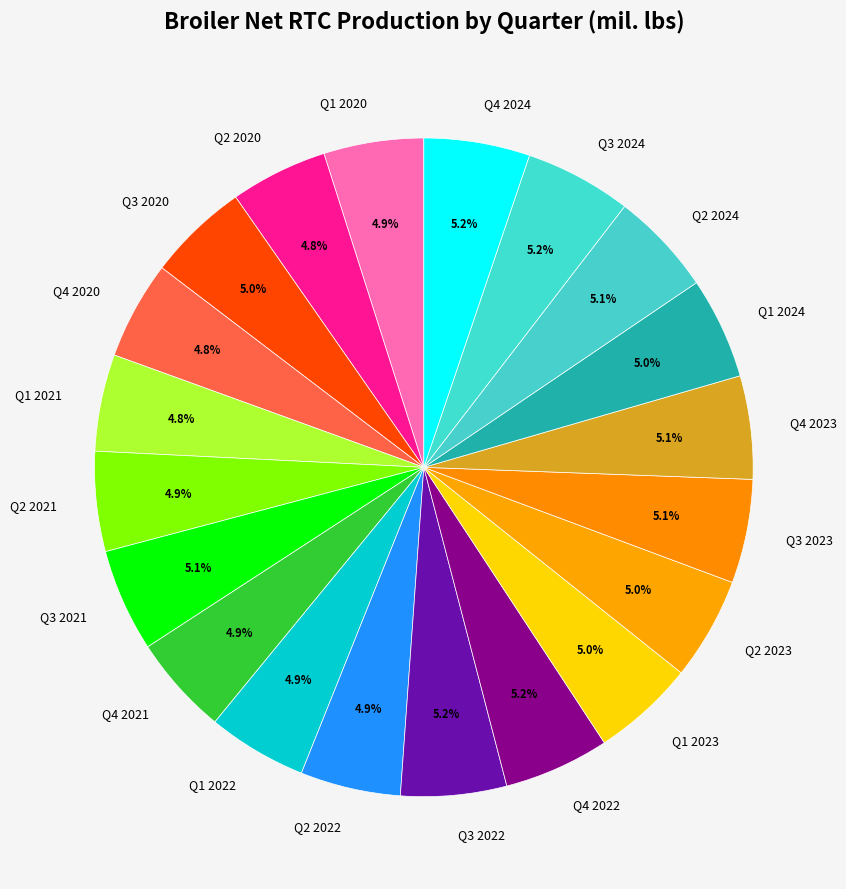

Does any single category account for the majority?

No